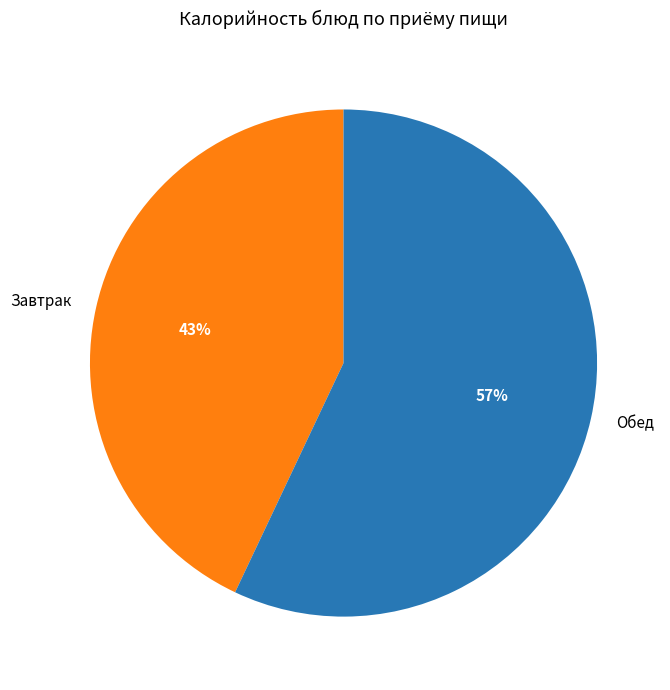

Rank the categories by value from highest to lowest.

Обед, Завтрак